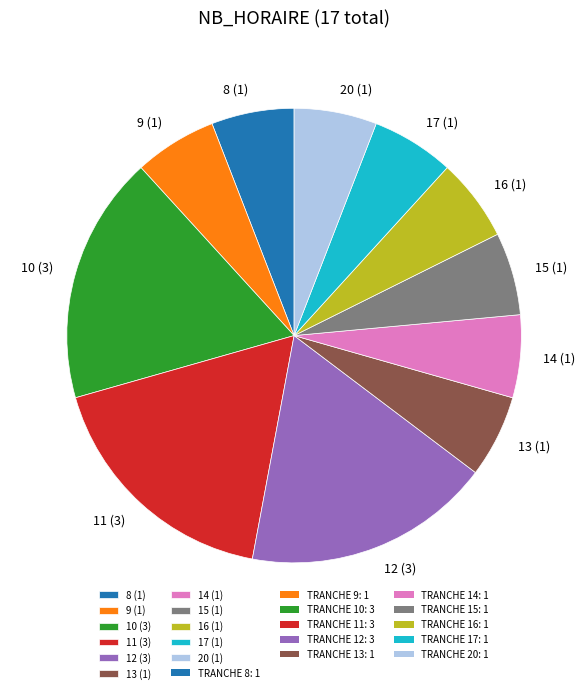

Do 15 (1) and 12 (3) together represent more than half of the pie?

No